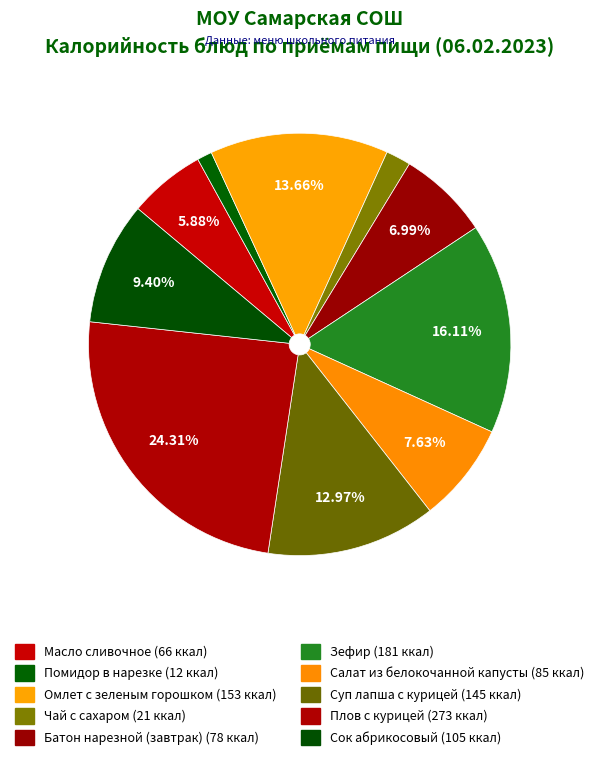

To the nearest percent, what is the combined percentage of Суп лапша с курицей and Плов с курицей?

37%